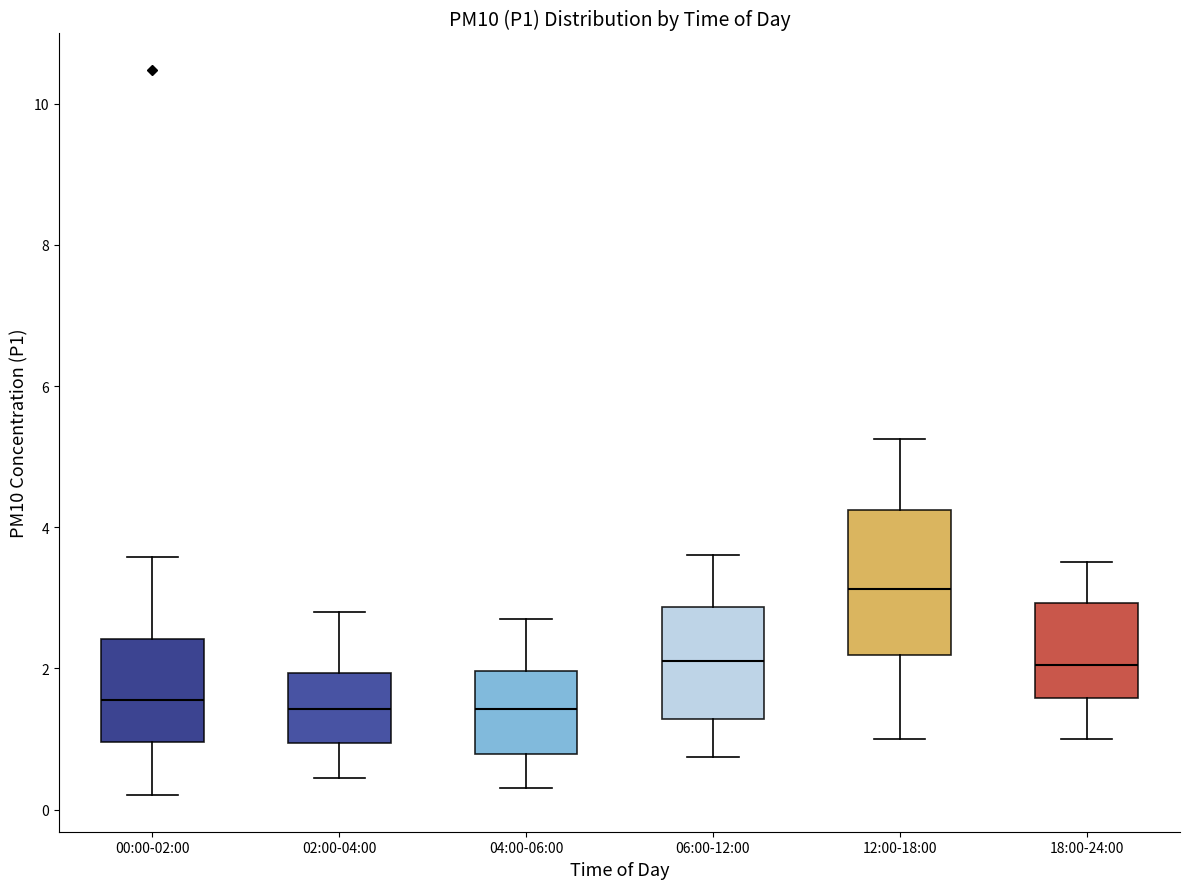

Which box is the tallest, from its lower edge to its upper edge?

12:00-18:00